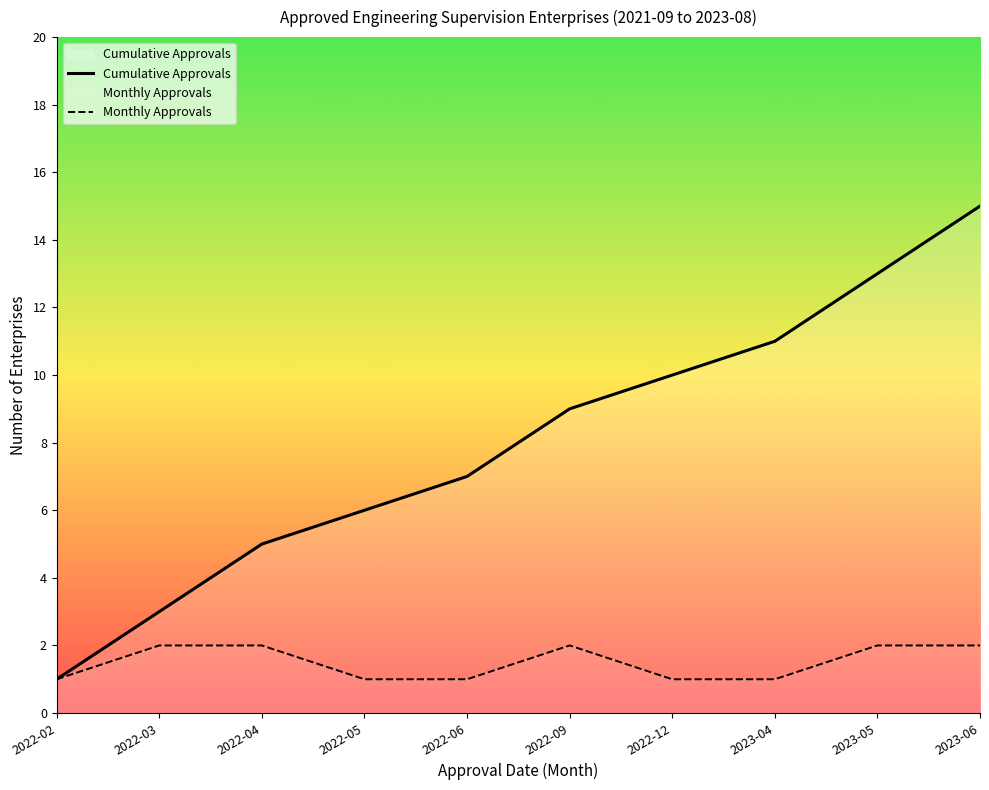

Rank the series at 2022-09 from lowest to highest value.

Monthly Approvals, Cumulative Approvals